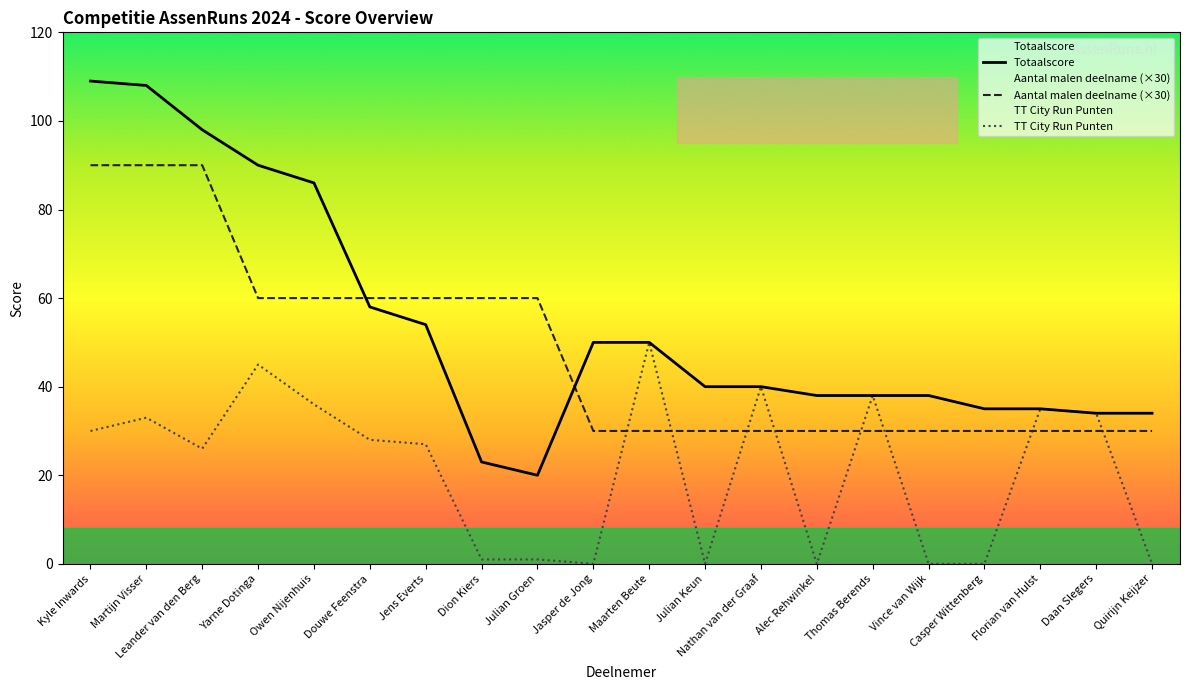

Which category has the lowest value across all series?

Jasper de Jong